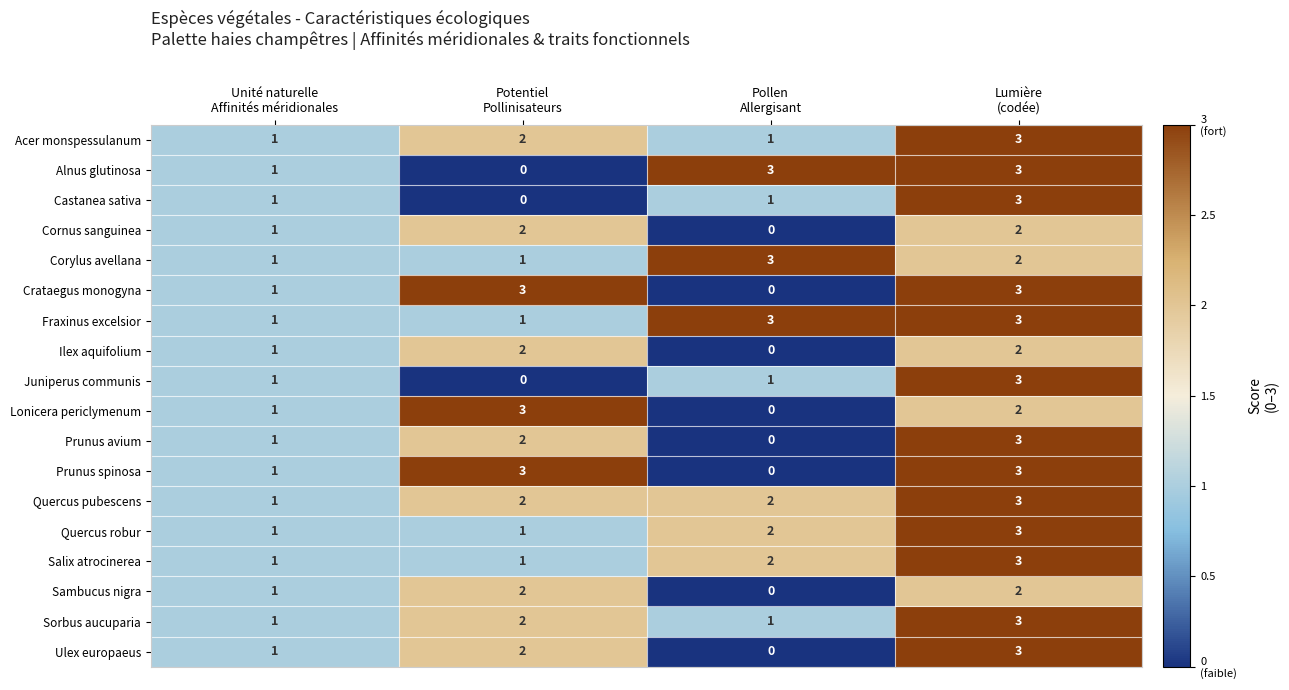

Count the Acer monspessulanum values in the range 1 to 3.

4